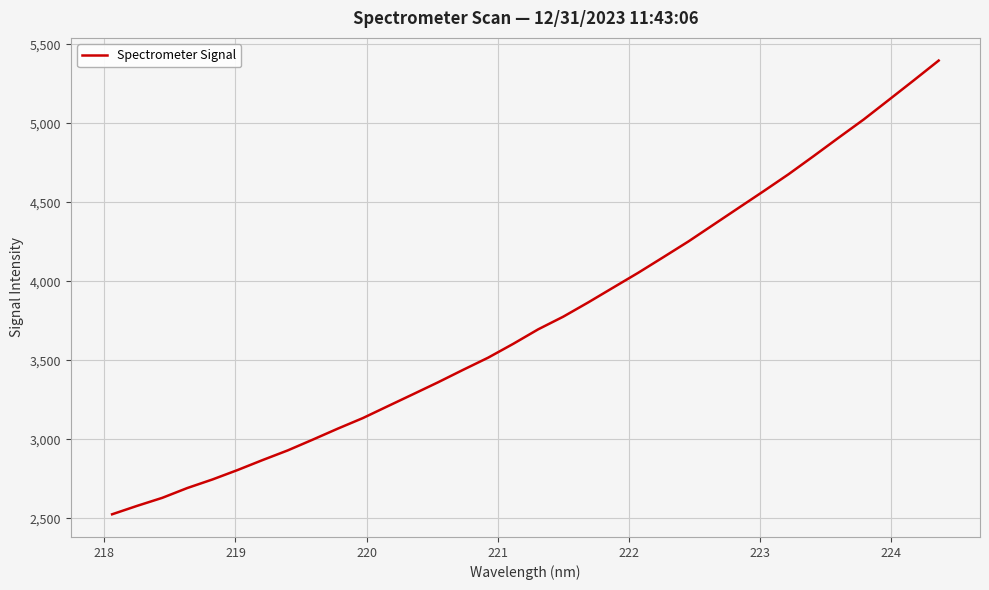

What is the maximum value shown in the chart?

5397.4